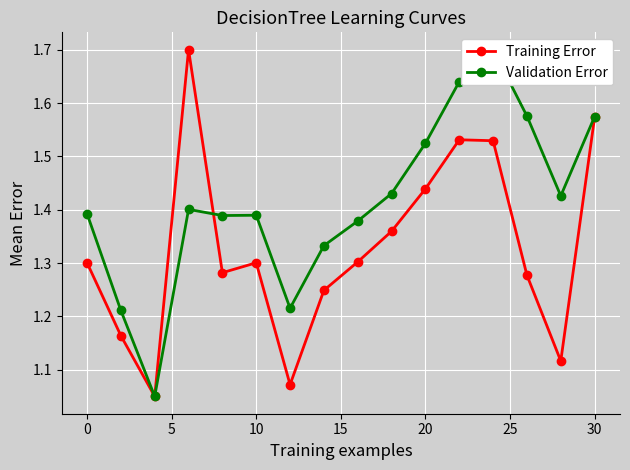

How many lines are shown in the chart?

2